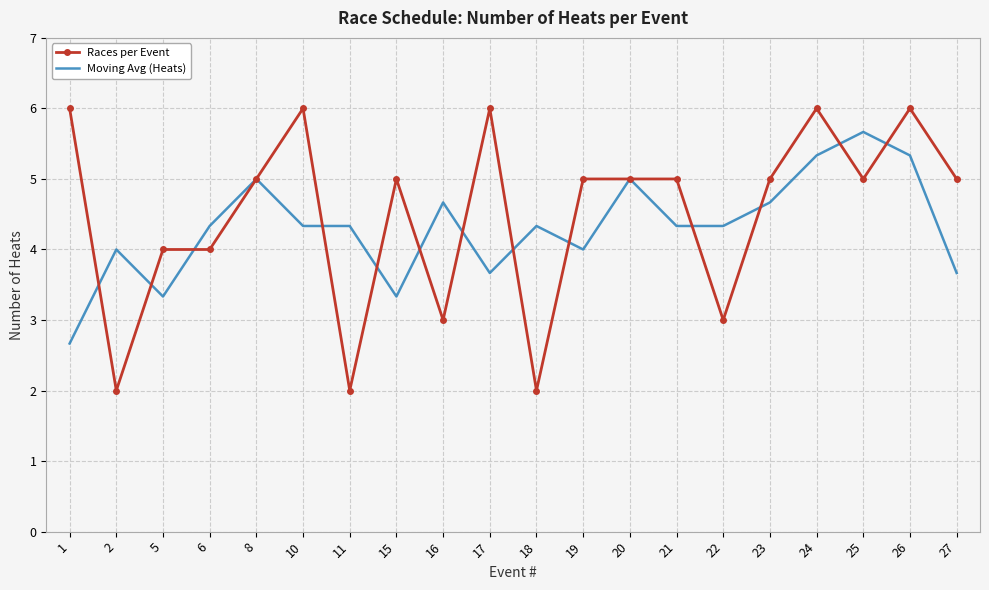

Which series ends up on top after the final intersection of Moving Avg (Heats) and Races per Event?

Races per Event